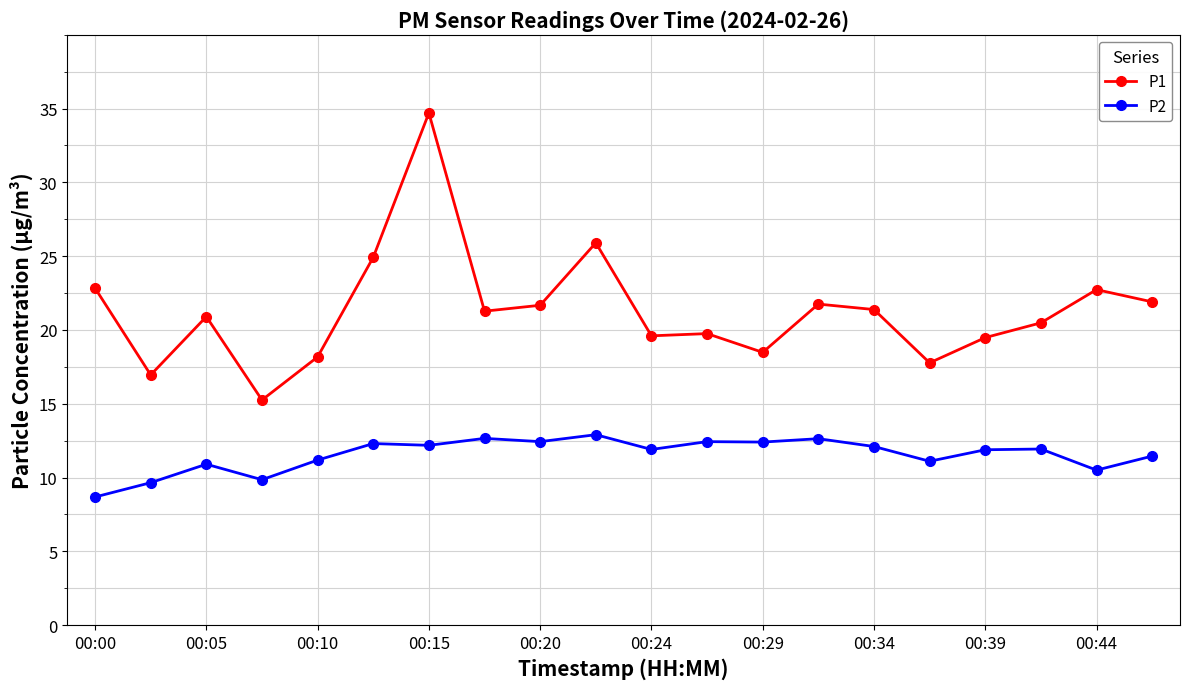

True or false: P1 and P2 cross at least once.

False